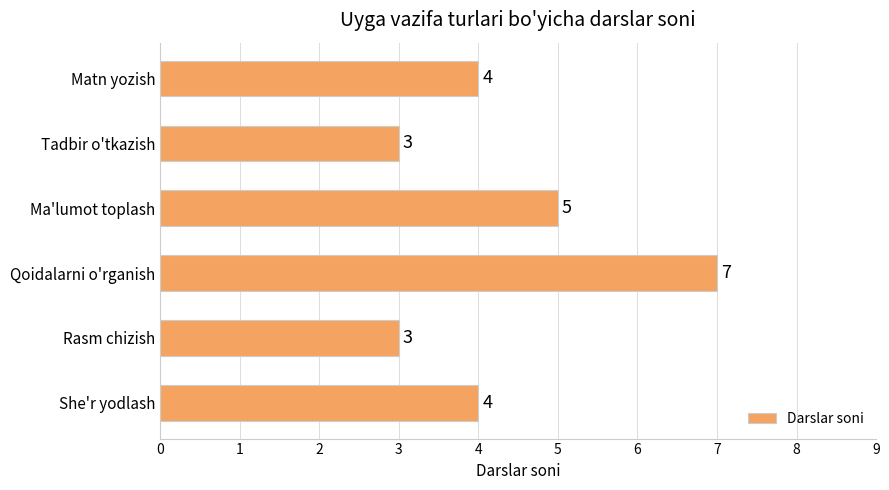

Are the bars grouped side by side (vs. stacked)?

No